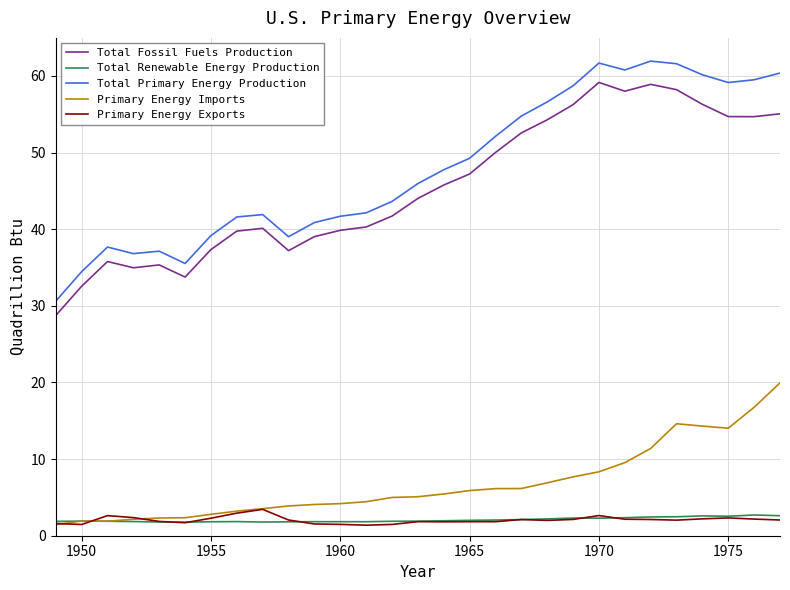

True or false: Total Renewable Energy Production and Total Fossil Fuels Production cross at least once.

False